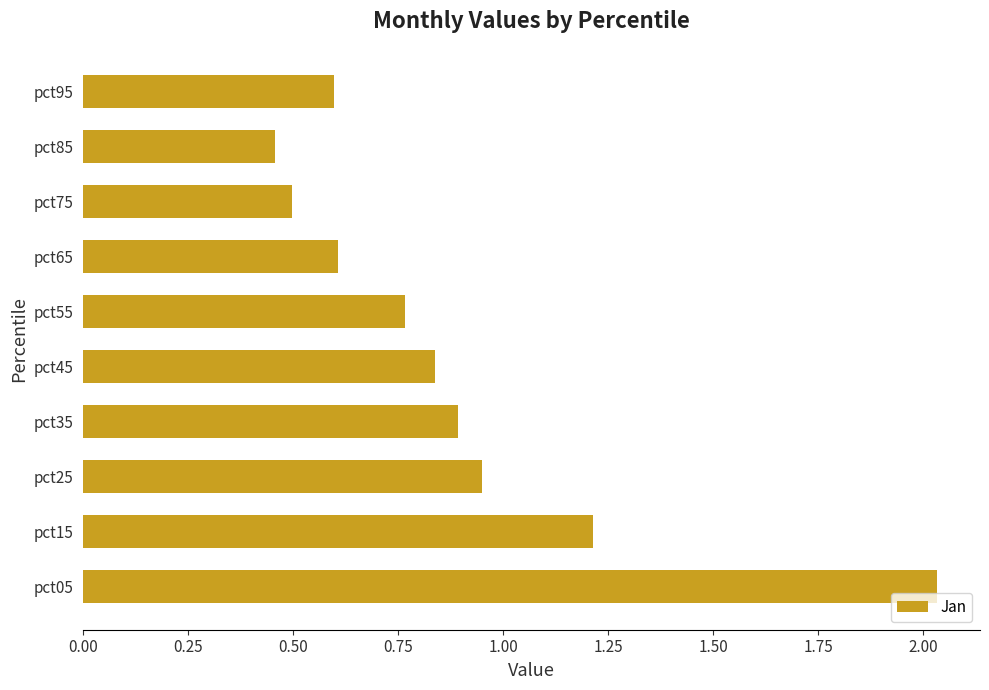

What is the difference between the maximum and minimum values?

1.6